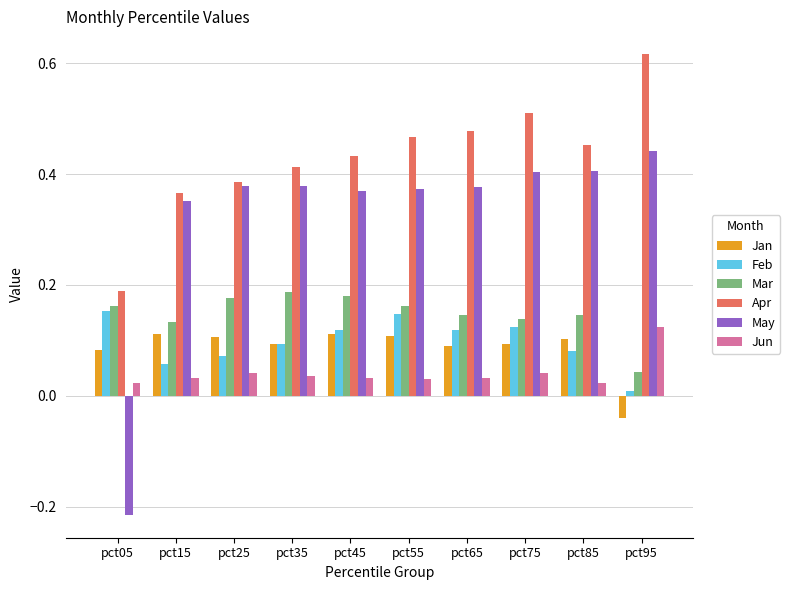

The value of Feb at pct65 is 0.1. True or false?

True